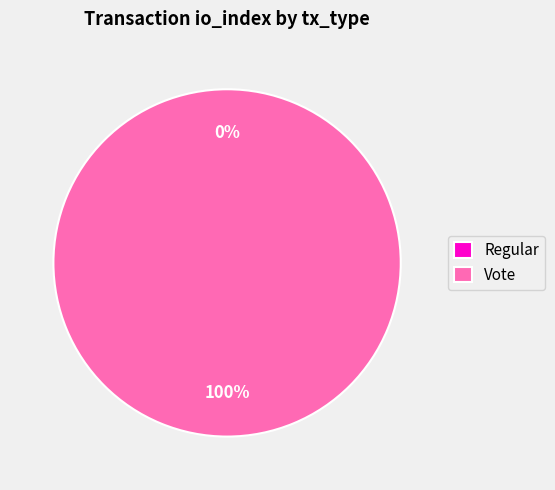

Is Regular the majority of the pie?

No